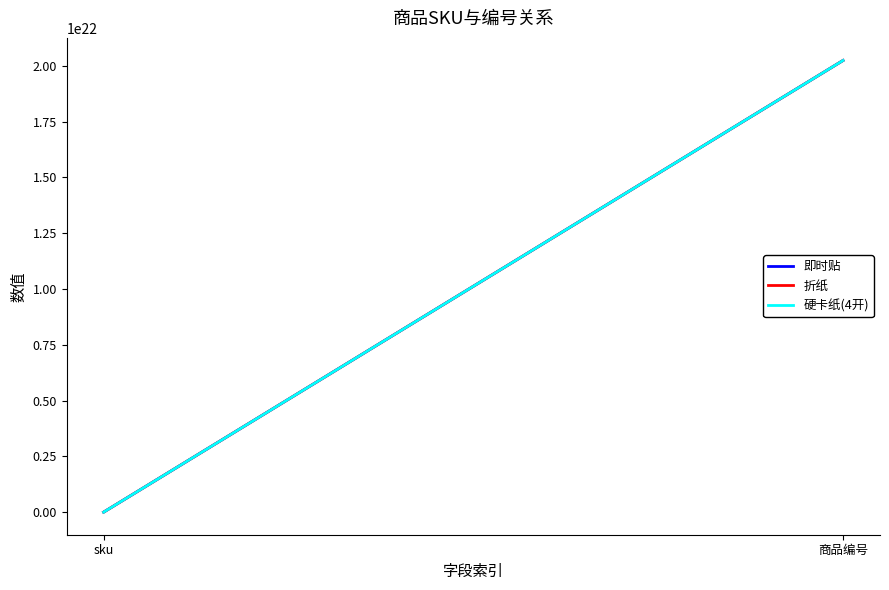

Reading left to right, what are all the values shown in this chart?

即时贴: 7192661528074715136	20240000000000000000000
折纸: 7192661593505857536	20240000000000000000000
硬卡纸(4开): 7192661658848919552	20240000000000000000000